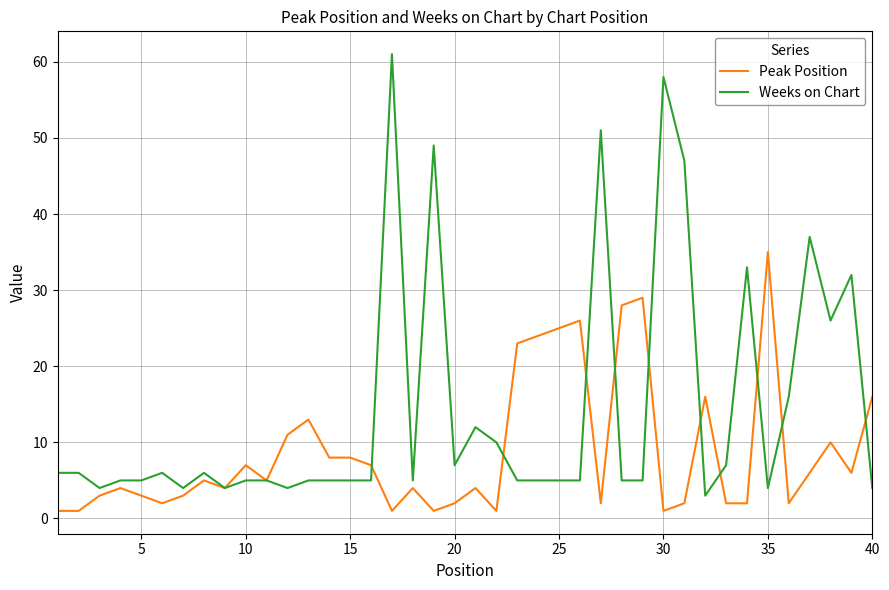

What is the maximum value for Peak Position?

35